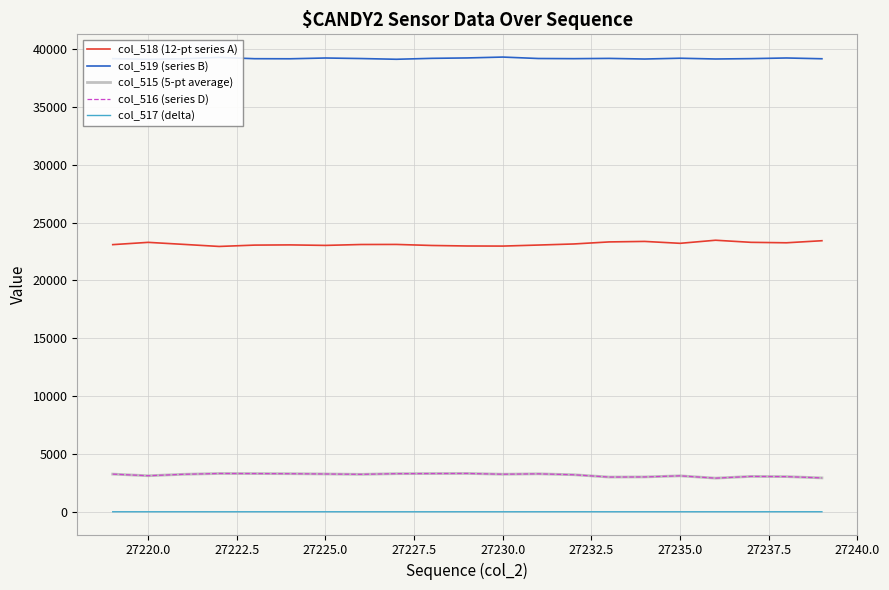

True or false: col_518 (12-pt series A) and col_516 (series D) intersect in this chart.

False